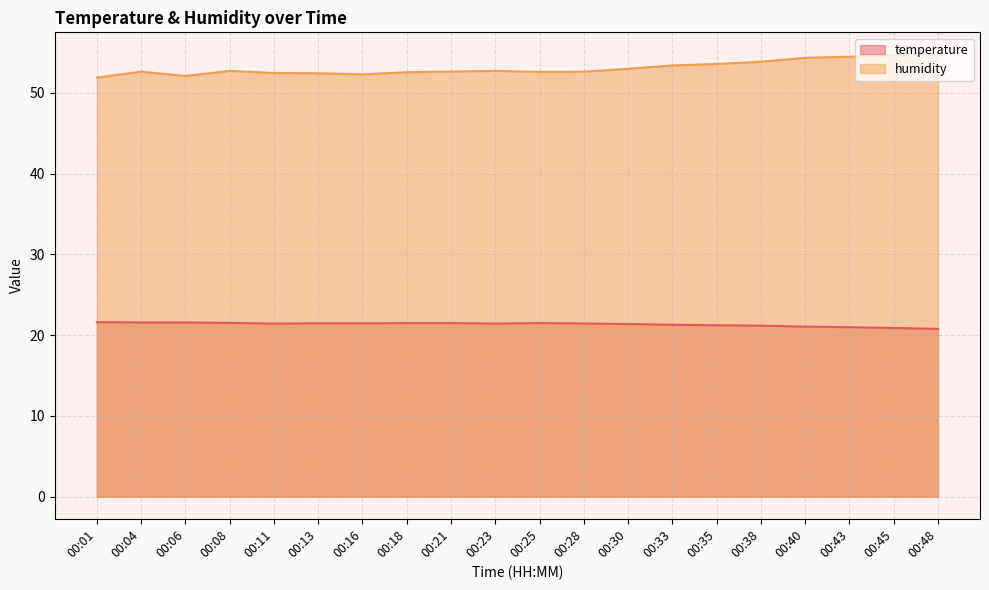

What is the difference between the maximum and minimum values in the humidity series?

2.9